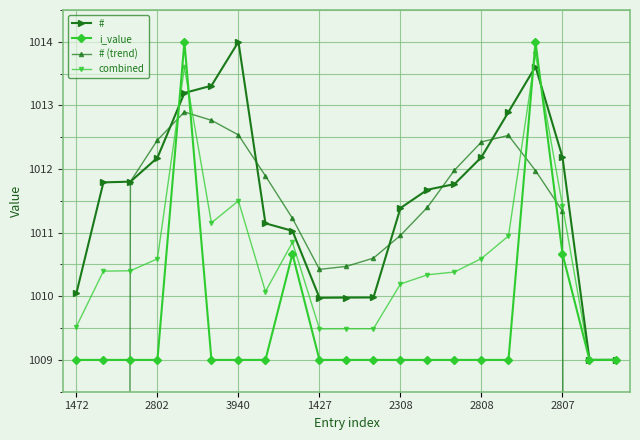

What is the difference between the combined values at 16 and 11?

1.5